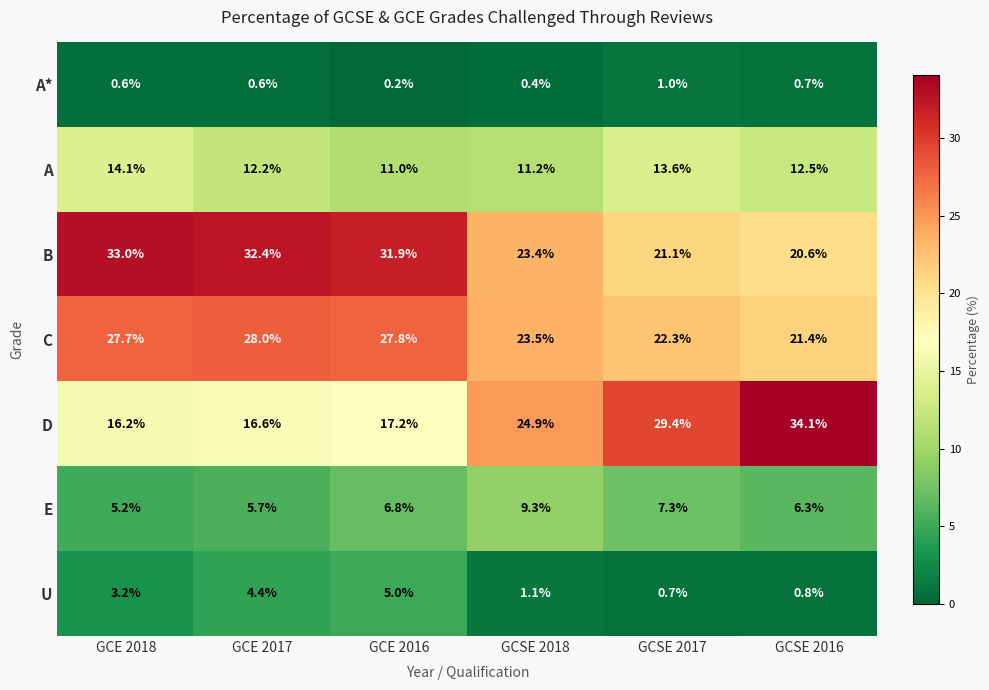

How many categories are shown in the chart?

6